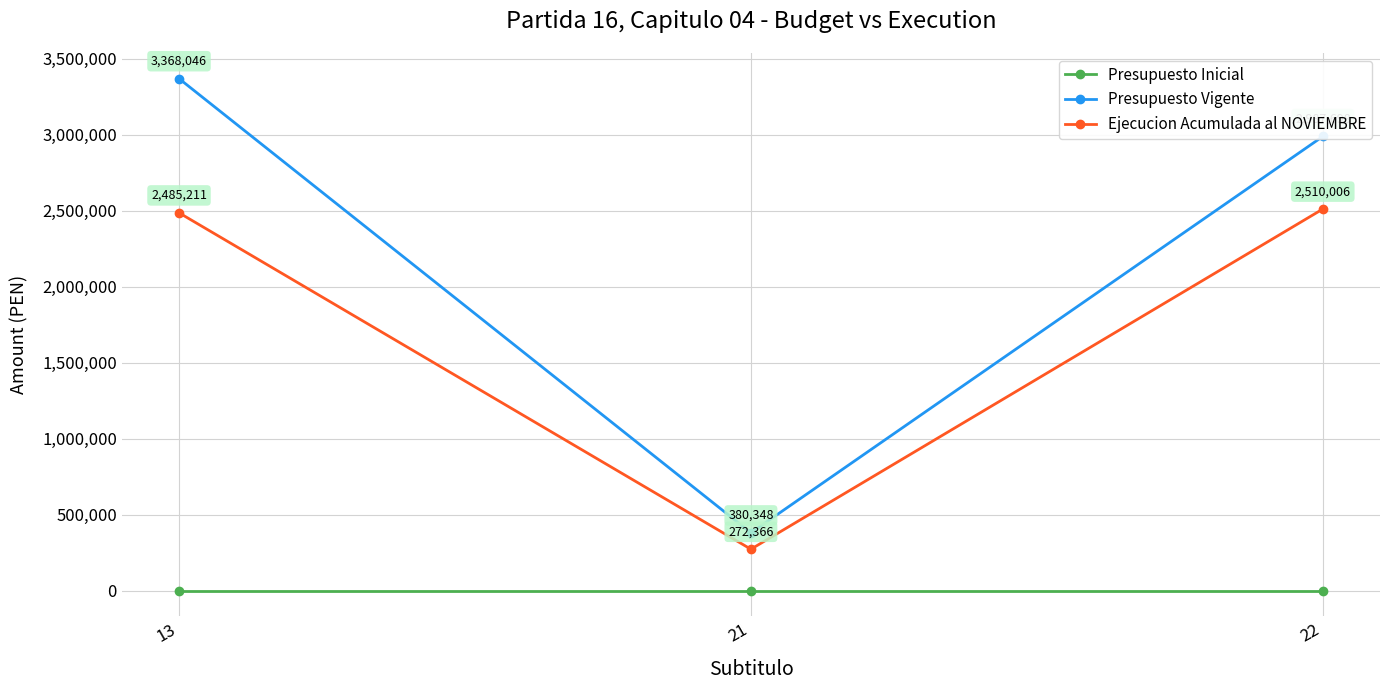

Which series changed the most between 21 and 22?

Presupuesto Vigente